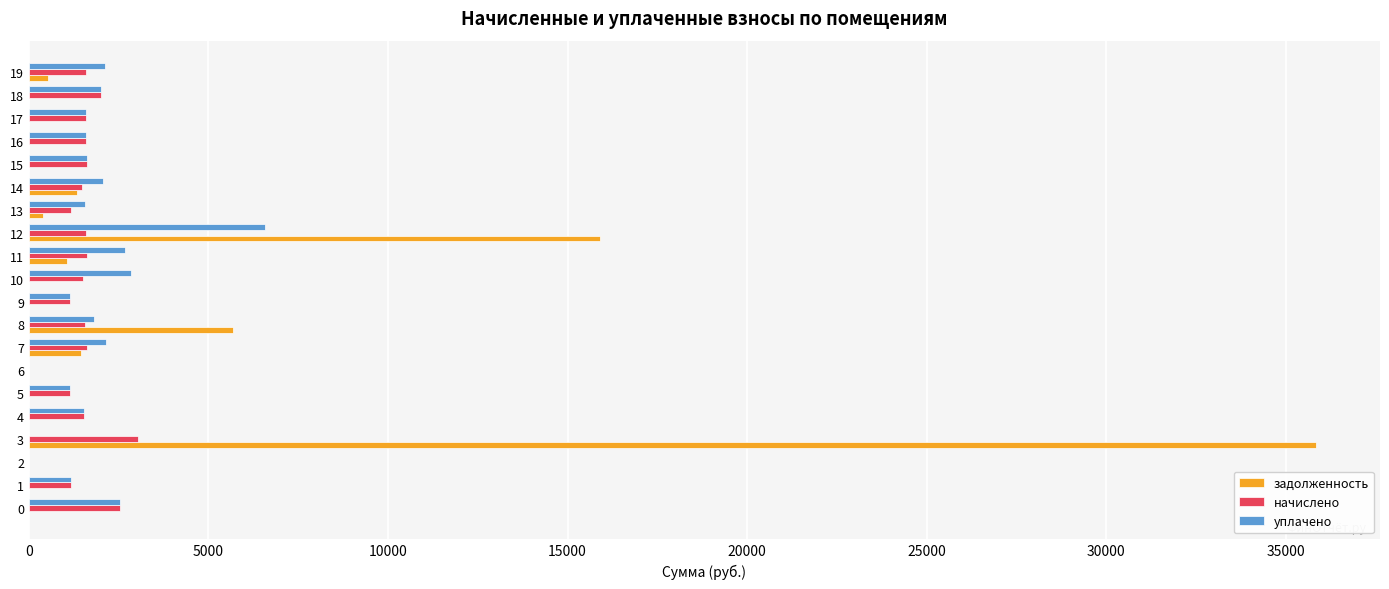

The value of уплачено at 0 is 4488.4. True or false?

False